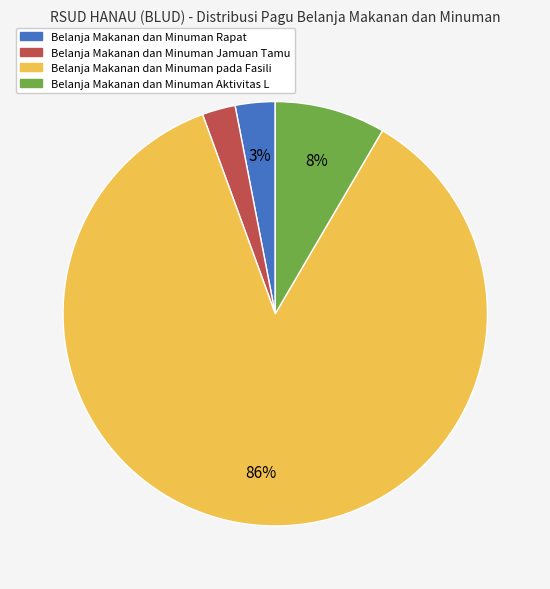

How many slices are in this pie chart?

4